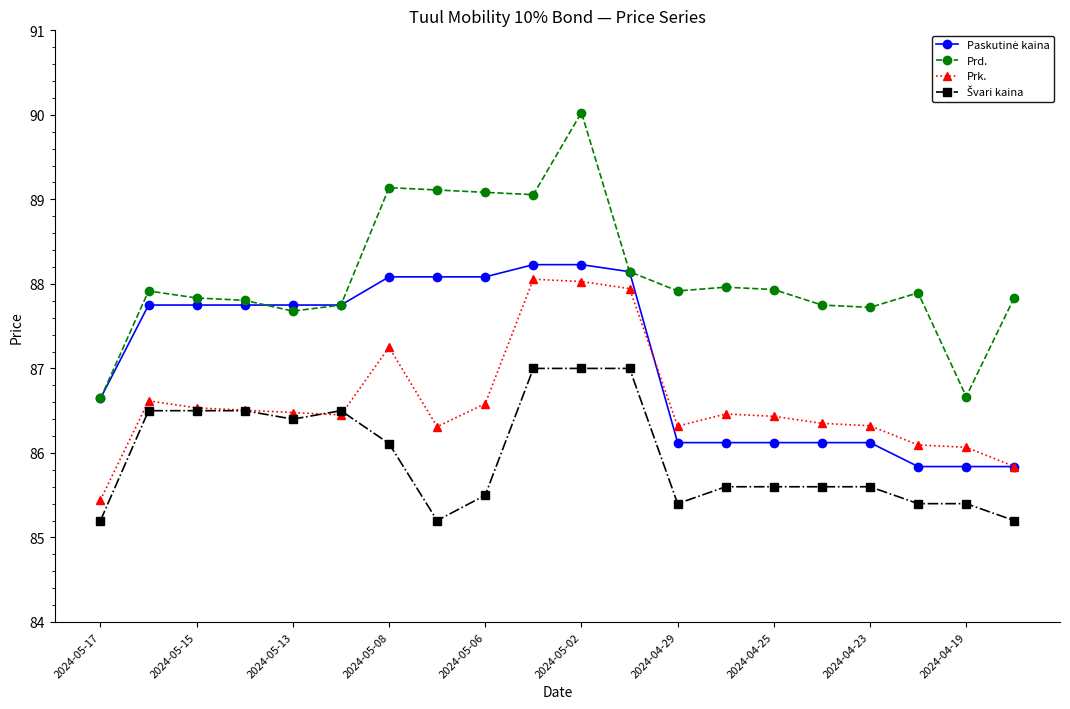

Which series has the largest range (max minus min)?

Prd.